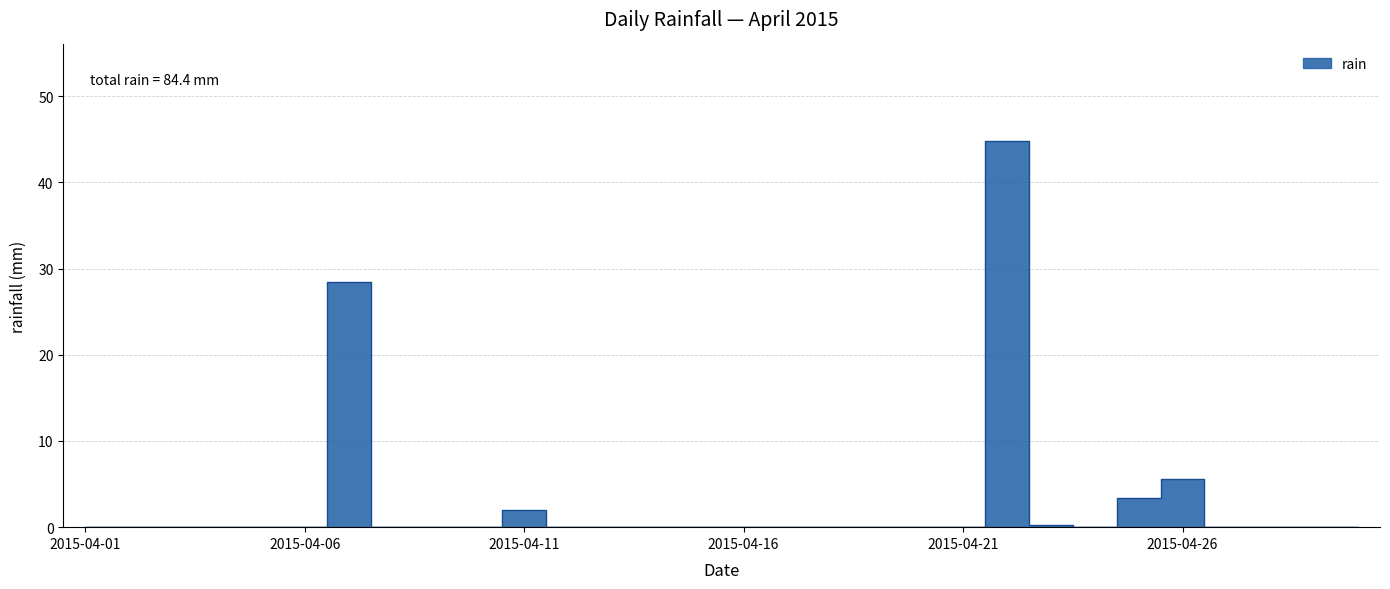

How many points are lower than both their immediate neighbors (excluding endpoints)?

1